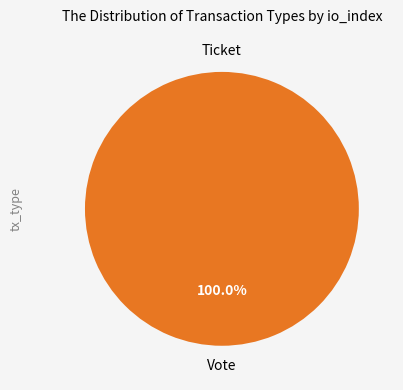

Which has a higher value, Ticket or Vote?

Vote